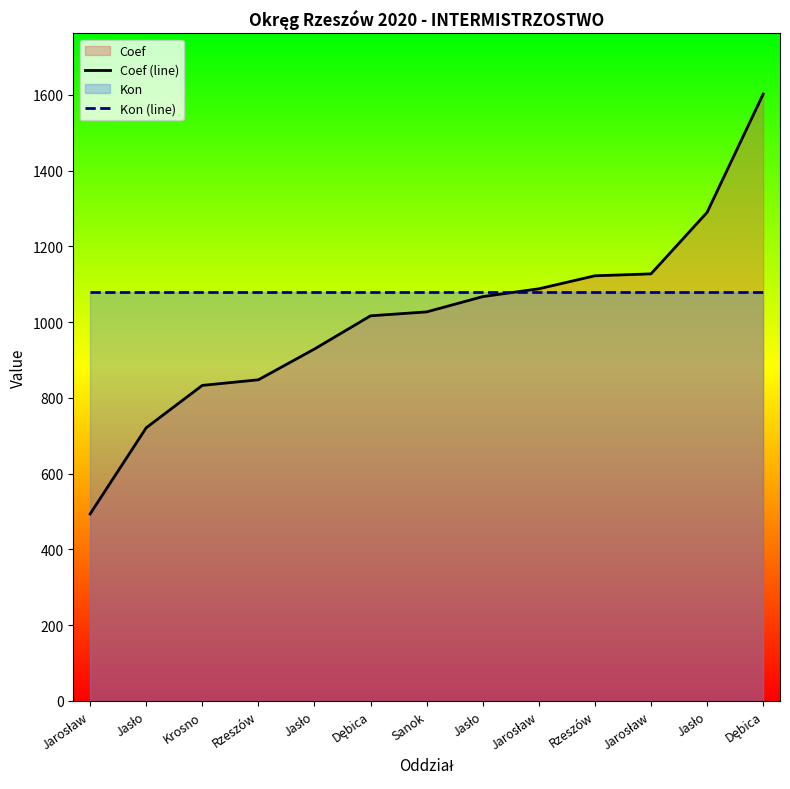

Rank the series by their maximum value, from lowest to highest.

Kon (line), Coef (line)